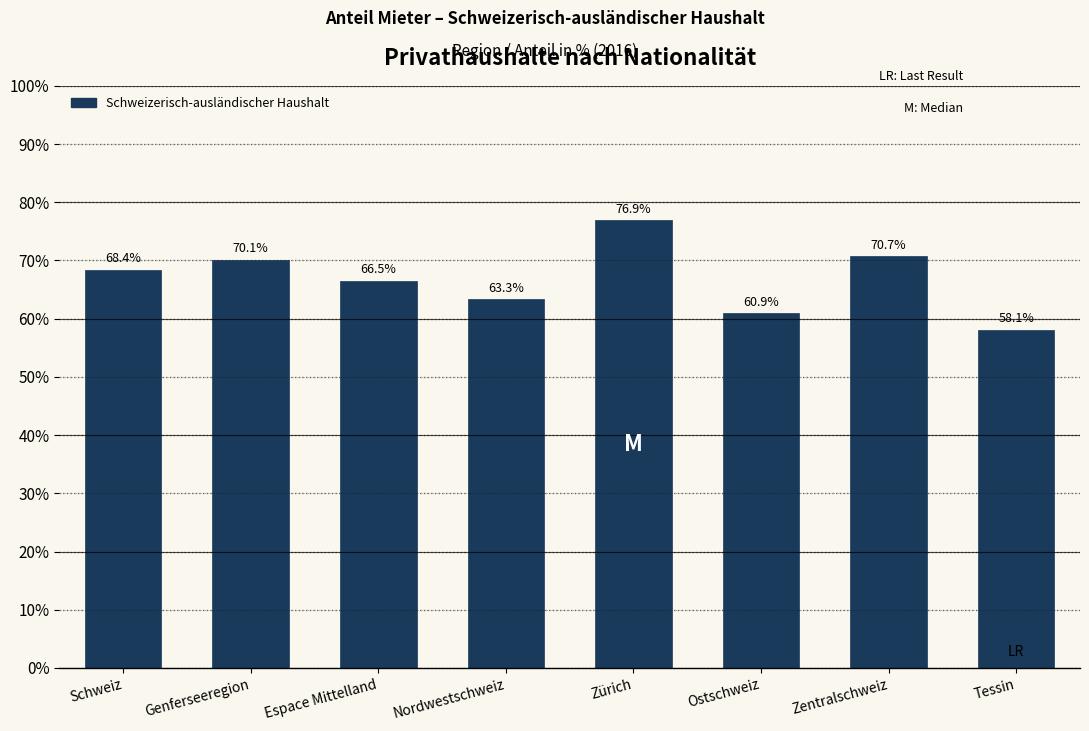

Reading right to left, transcribe all the data shown in this chart.

58.1	70.7	60.9	76.9	63.3	66.5	70.1	68.4